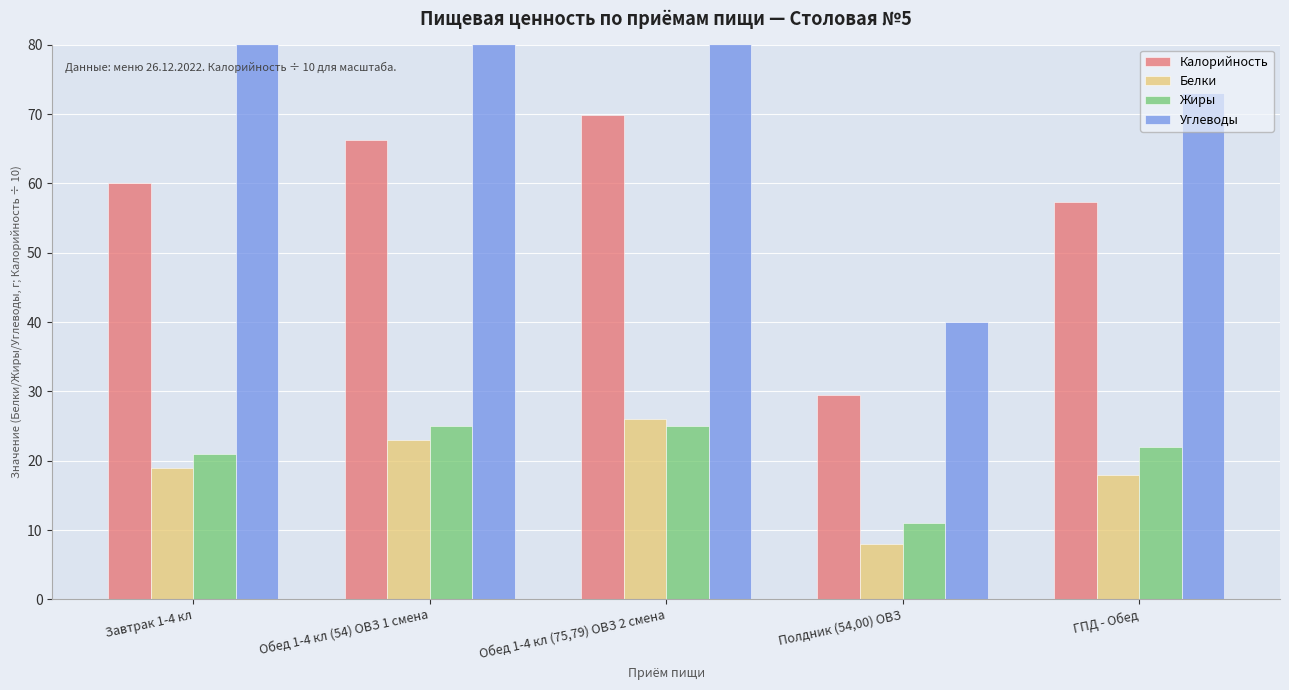

Reading left to right, what are all the values shown in this chart?

Калорийность: Завтрак 1-4 кл=60.1	Обед 1-4 кл (54) ОВЗ 1 смена=66.2	Обед 1-4 кл (75,79) ОВЗ 2 смена=69.8	Полдник (54,00) ОВЗ=29.5	ГПД - Обед=57.3
Белки: Завтрак 1-4 кл=19.0	Обед 1-4 кл (54) ОВЗ 1 смена=23.0	Обед 1-4 кл (75,79) ОВЗ 2 смена=26.0	Полдник (54,00) ОВЗ=8.0	ГПД - Обед=18.0
Жиры: Завтрак 1-4 кл=21.0	Обед 1-4 кл (54) ОВЗ 1 смена=25.0	Обед 1-4 кл (75,79) ОВЗ 2 смена=25.0	Полдник (54,00) ОВЗ=11.0	ГПД - Обед=22.0
Углеводы: Завтрак 1-4 кл=81.0	Обед 1-4 кл (54) ОВЗ 1 смена=83.0	Обед 1-4 кл (75,79) ОВЗ 2 смена=88.0	Полдник (54,00) ОВЗ=40.0	ГПД - Обед=73.0